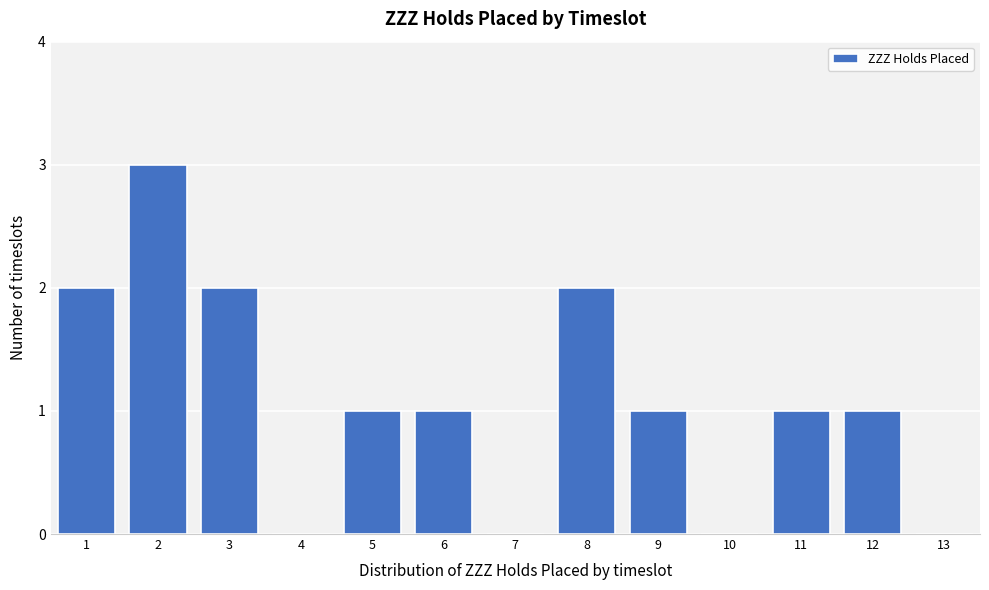

Reading left to right, transcribe all the data shown in this chart.

1=2	2=3	3=2	4=0	5=1	6=1	7=0	8=2	9=1	10=0	11=1	12=1	13=0